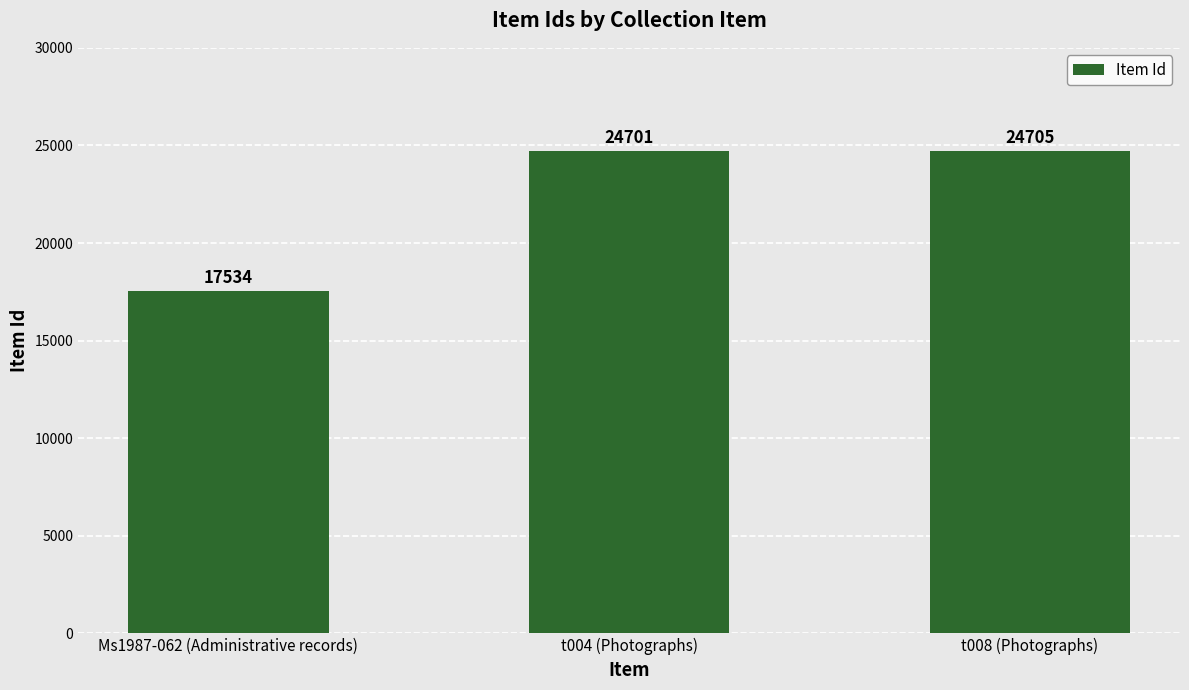

Reading right to left, what are all the values shown in this chart?

t008 (Photographs)=24705	t004 (Photographs)=24701	Ms1987-062 (Administrative records)=17534